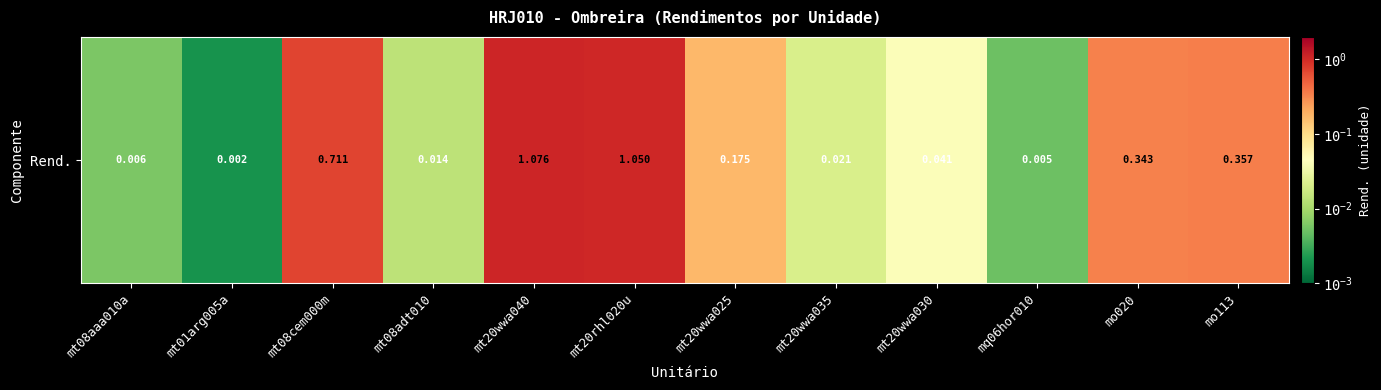

Reading left to right, list all the values displayed in this chart.

mt08aaa010a=0.0	mt01arg005a=0.0	mt08cem000m=0.7	mt08adt010=0.0	mt20wwa040=1.1	mt20rhl020u=1.1	mt20wwa025=0.2	mt20wwa035=0.0	mt20wwa030=0.0	mq06hor010=0.0	mo020=0.3	mo113=0.4